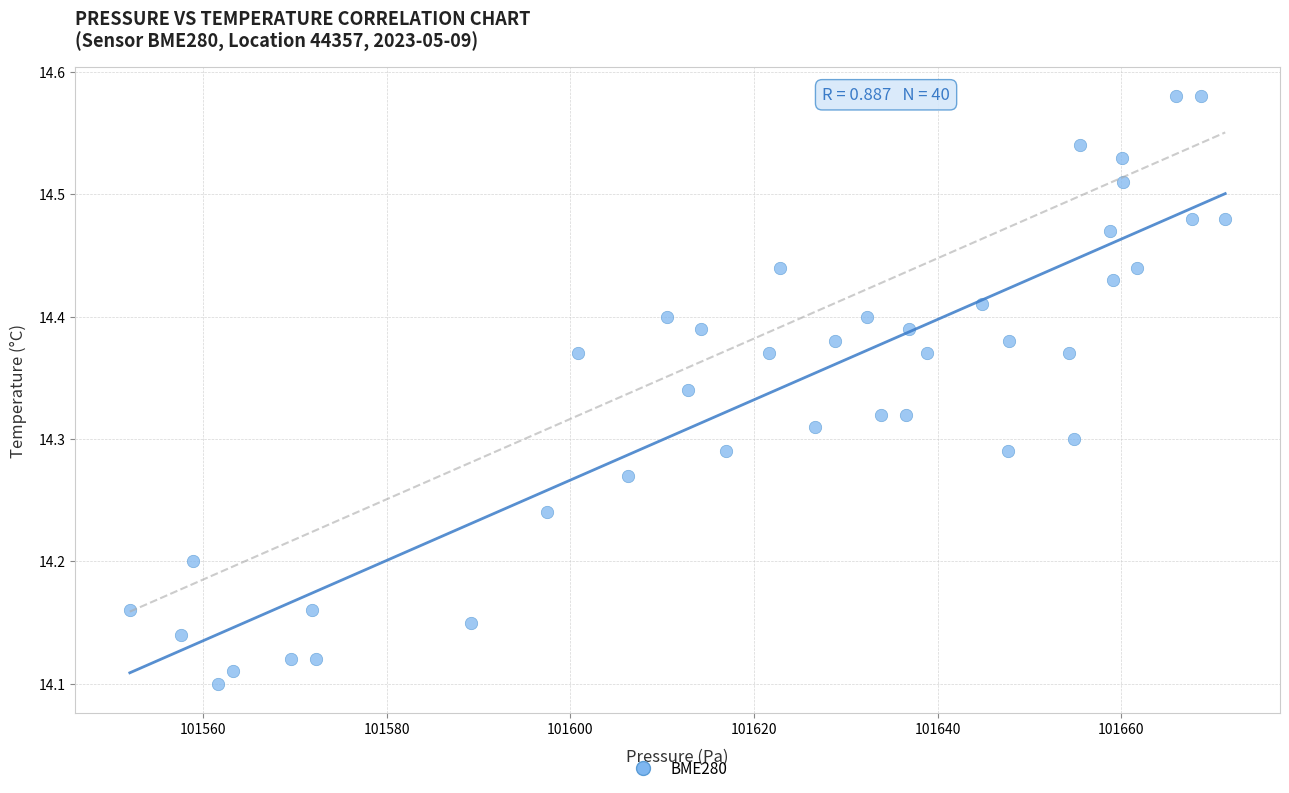

What is the range of Y values (max minus min)?

0.5